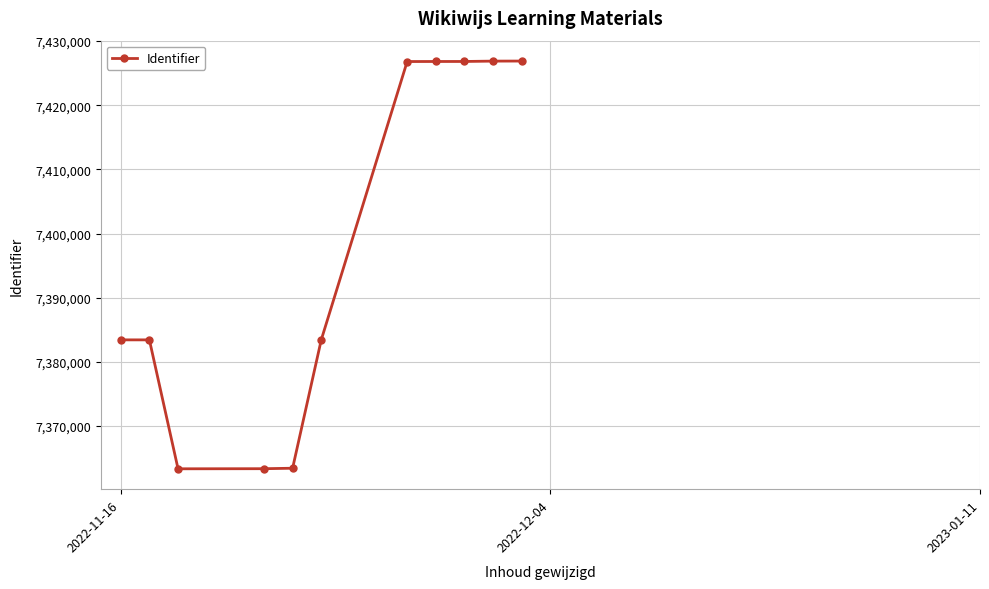

What is the smallest value displayed?

7363354